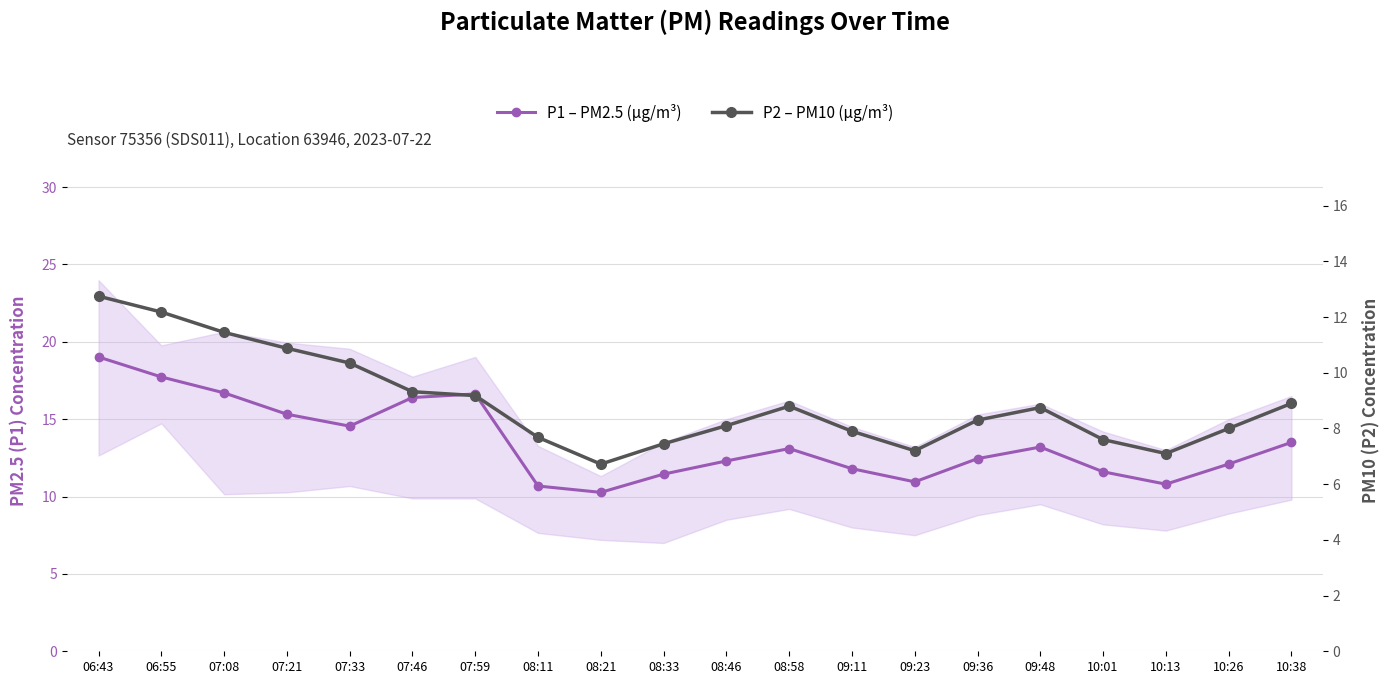

The value of P1 – PM2.5 (µg/m³) at 09:48 is 8.0. True or false?

False